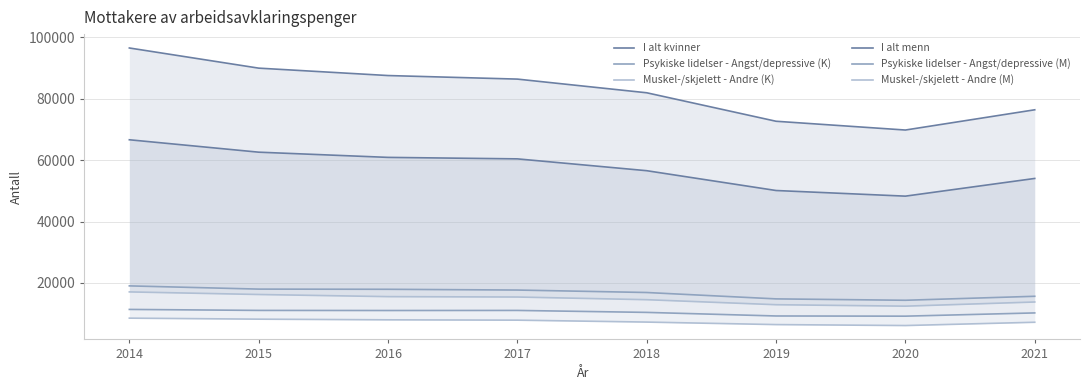

What is the total value across all series at 2015?

206051